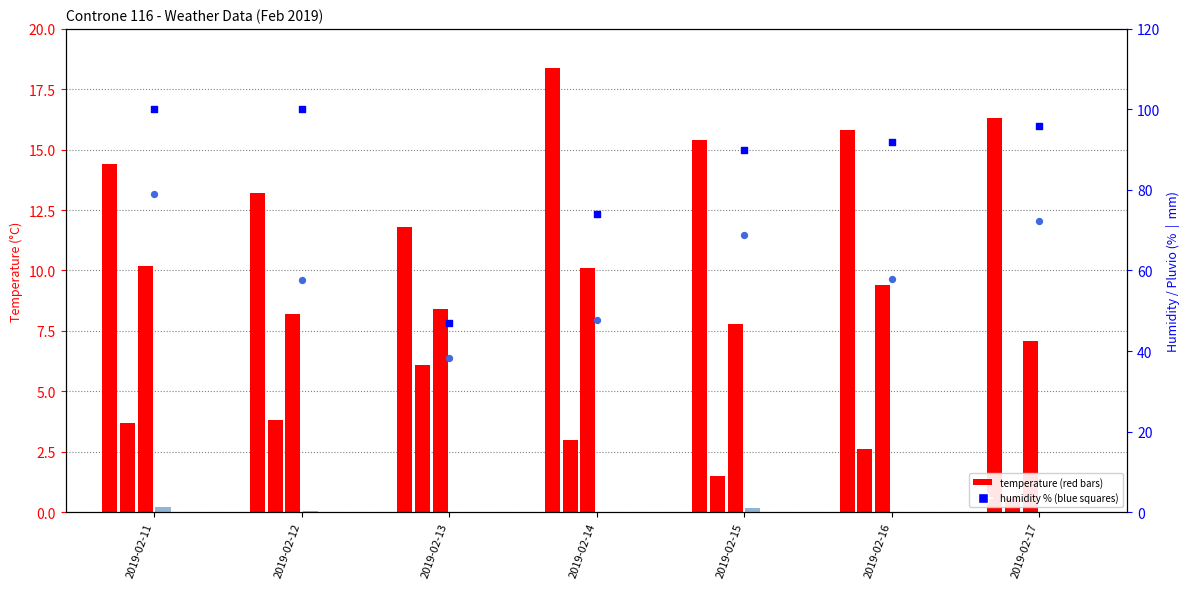

At which category is the sum across all series the highest?

2019-02-11